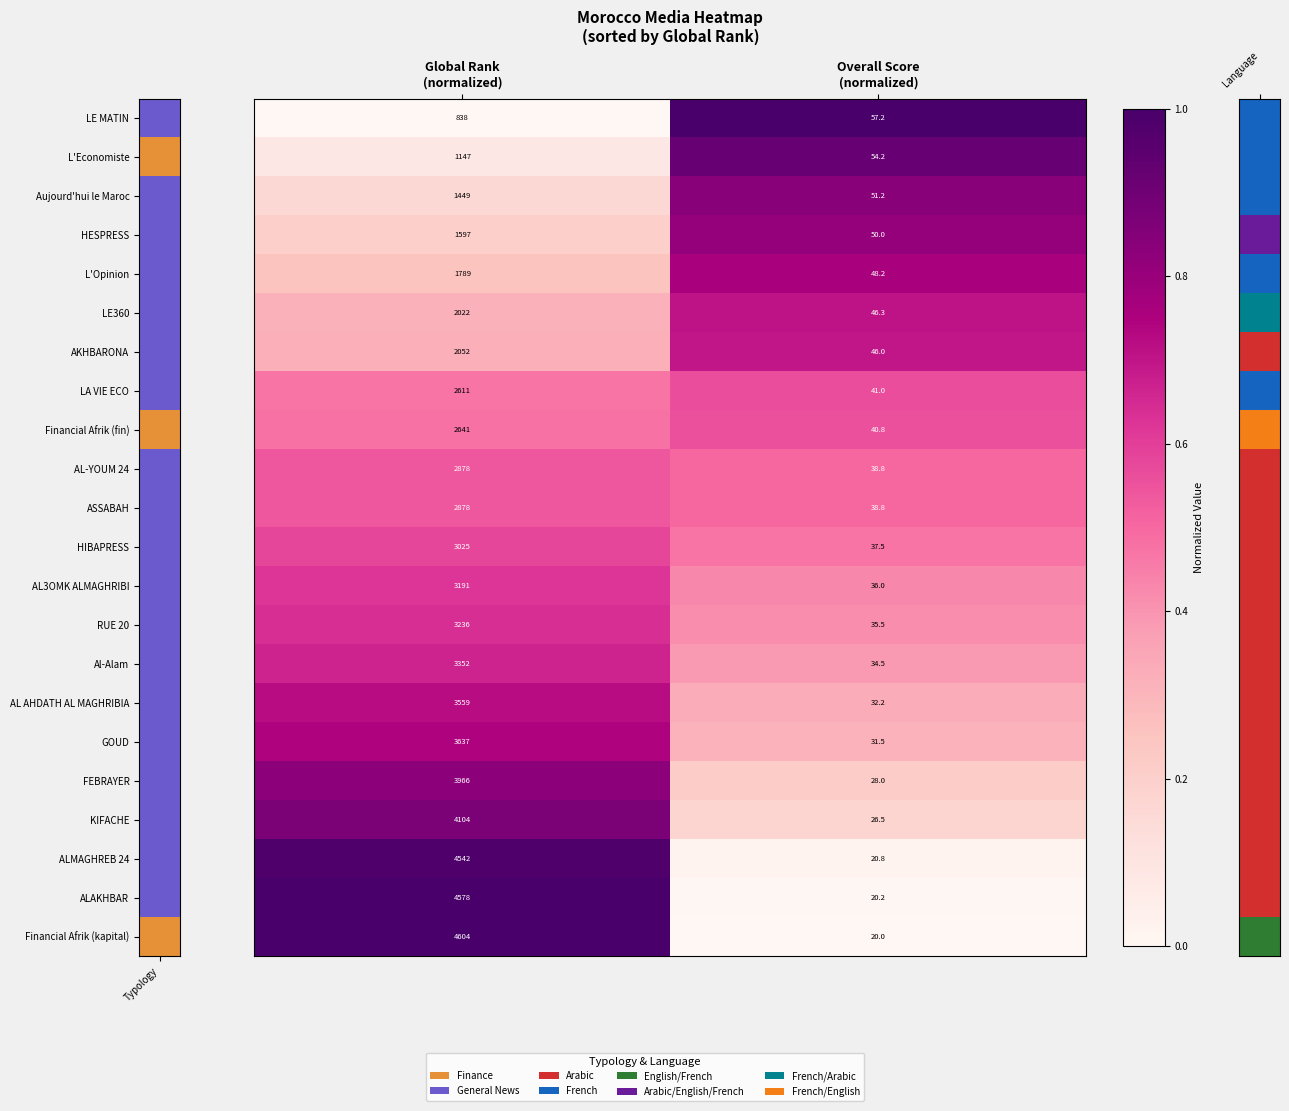

What is the maximum value shown in the chart?

4604.0